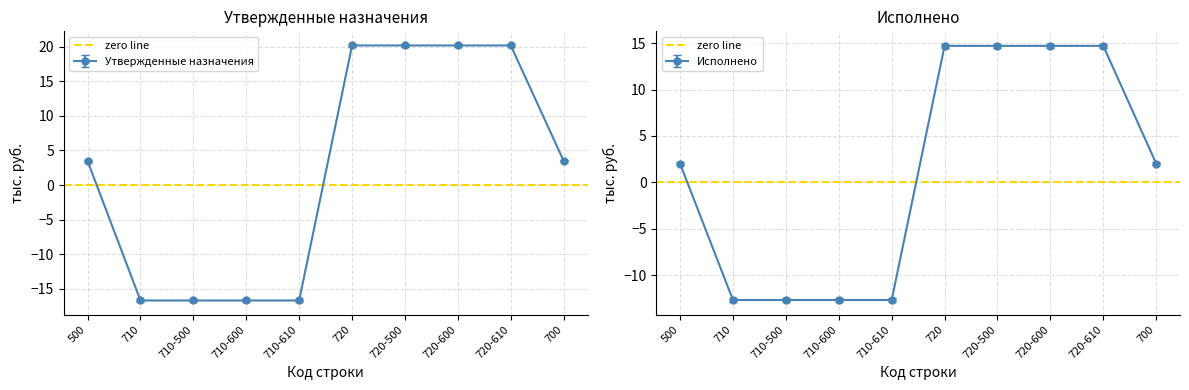

At which label is Утверждено (консол. бюджет) closest to 1?

500